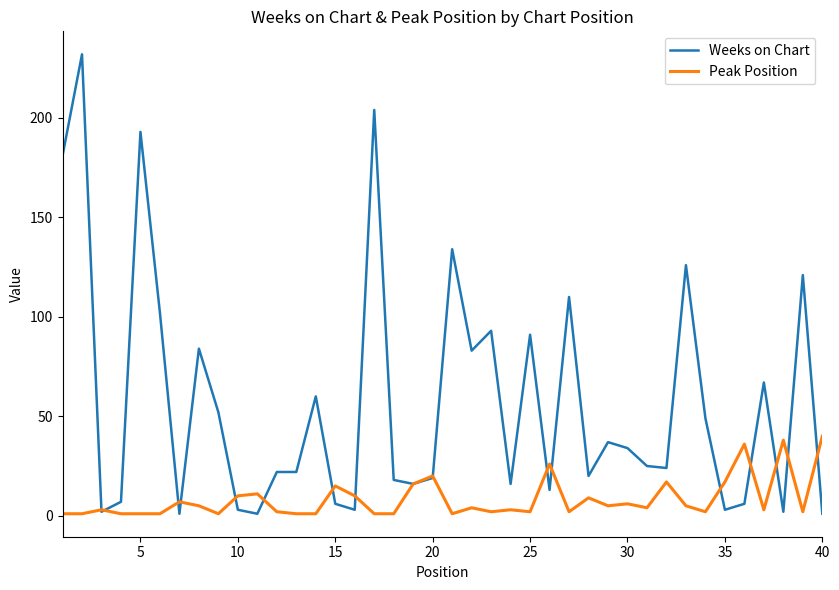

Which series has the largest range (max minus min)?

Weeks on Chart